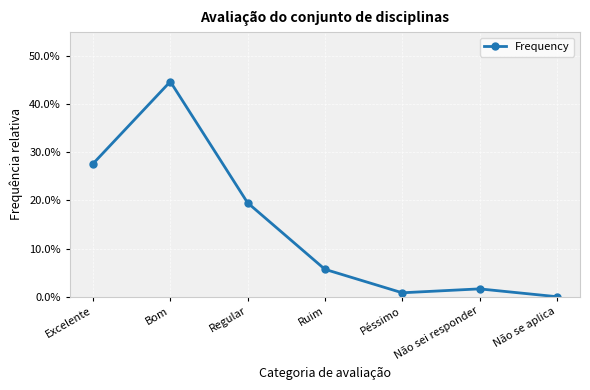

Rank the categories by value from highest to lowest.

Bom, Excelente, Regular, Ruim, Não sei responder, Péssimo, Não se aplica